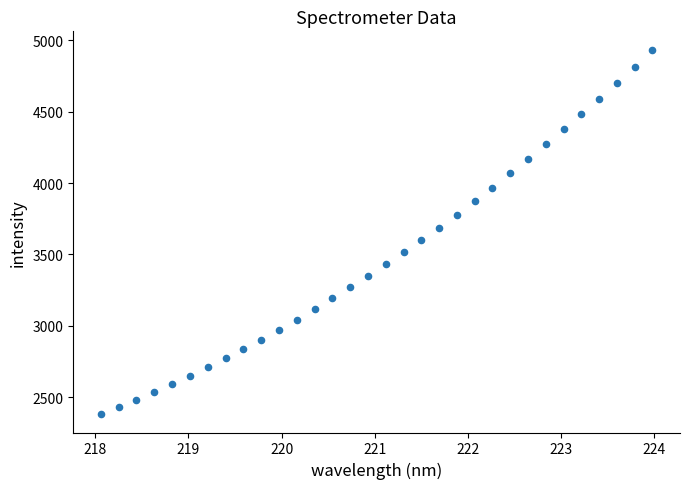

What is the range of Y values (max minus min)?

2553.8